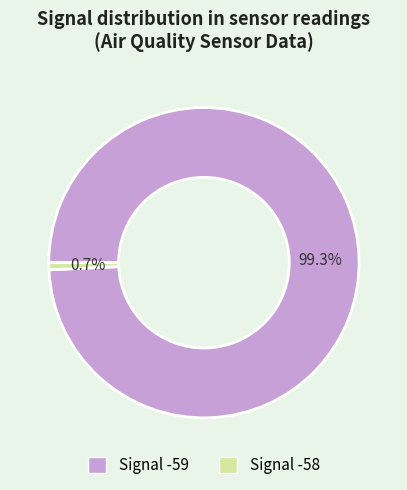

Is there a majority slice in this chart?

Yes